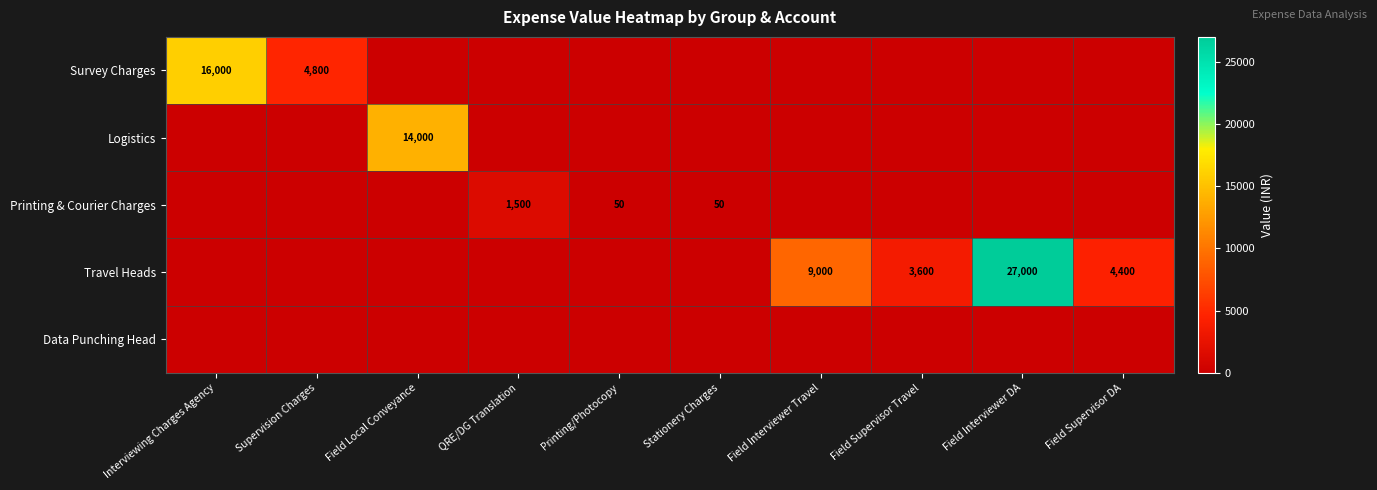

What is the greatest value displayed?

27000